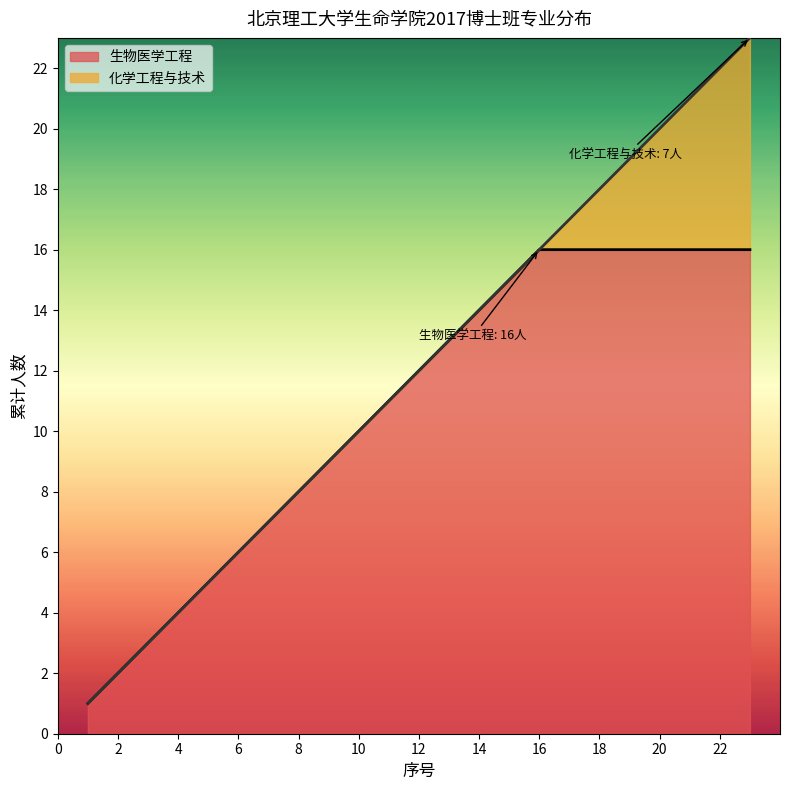

Is it true that 生物医学工程 equals 9 at 9?

True